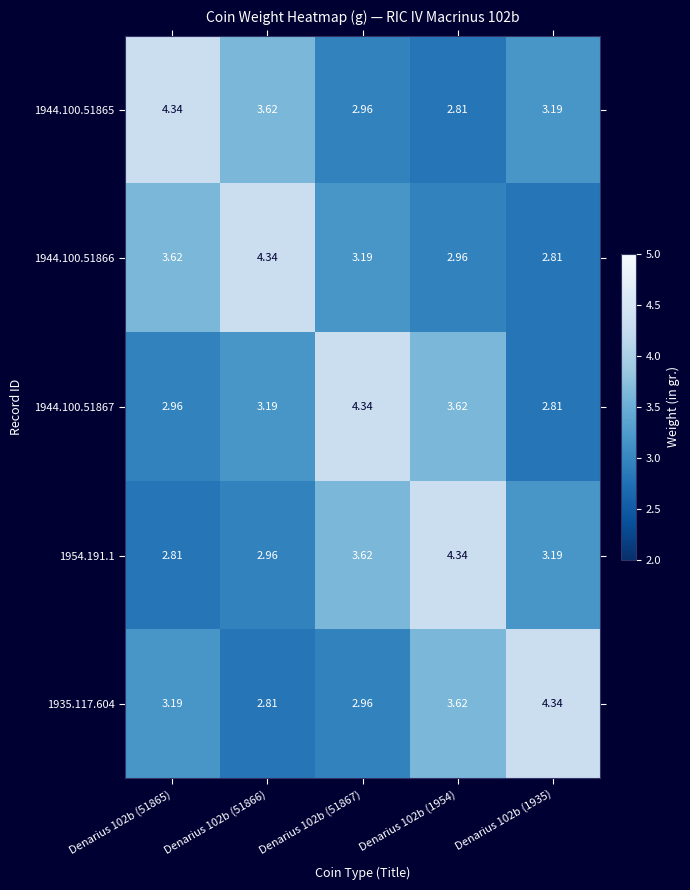

Is the value of 1944.100.51866 at Denarius 102b (51865) greater than the value of 1954.191.1 at Denarius 102b (1954)?

No